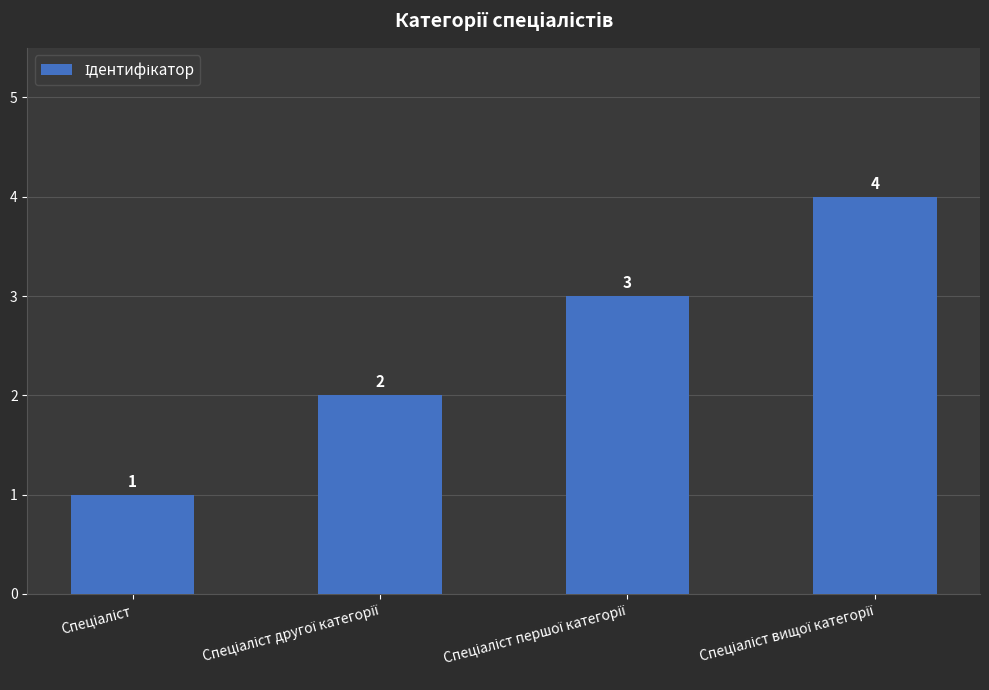

What is the maximum value shown in the chart?

4